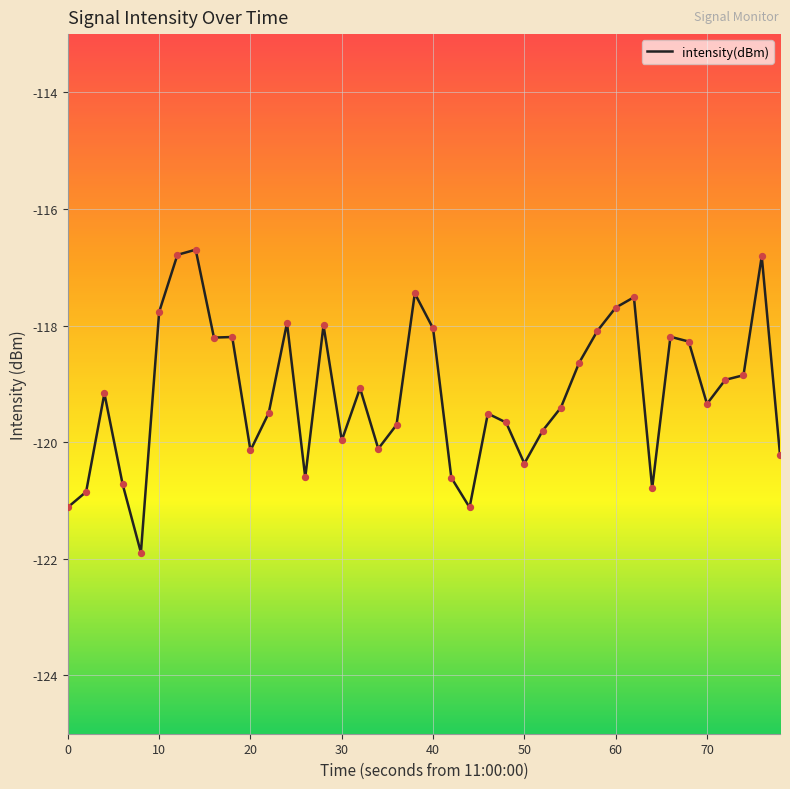

What is the difference between the maximum and minimum values?

5.2